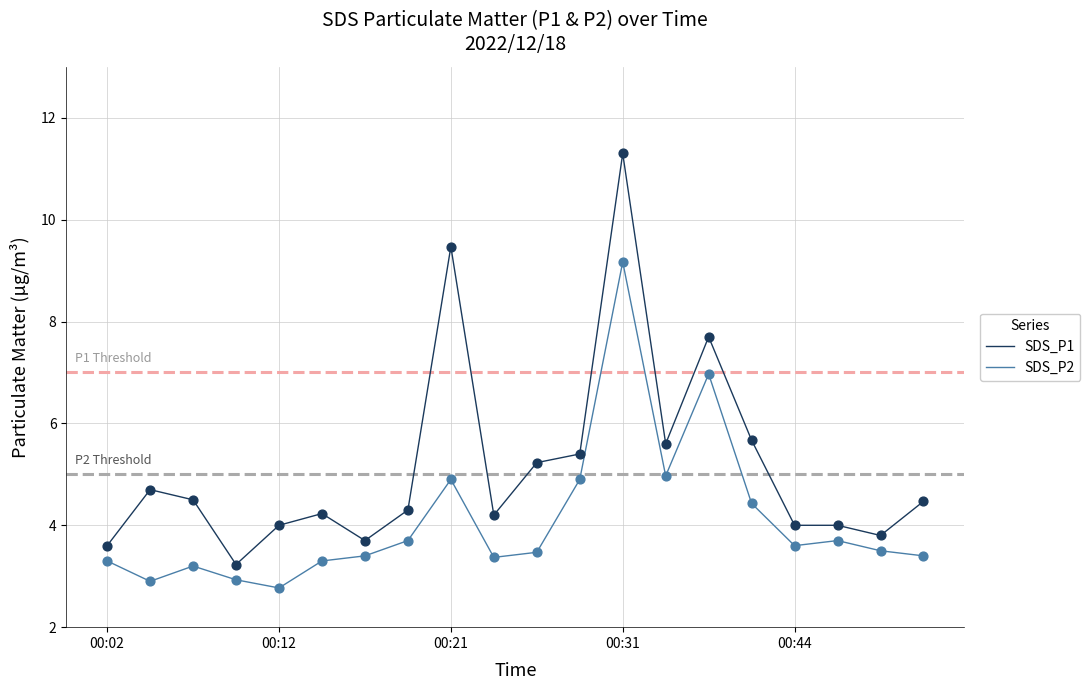

Which series has the largest total across all categories?

SDS_P1